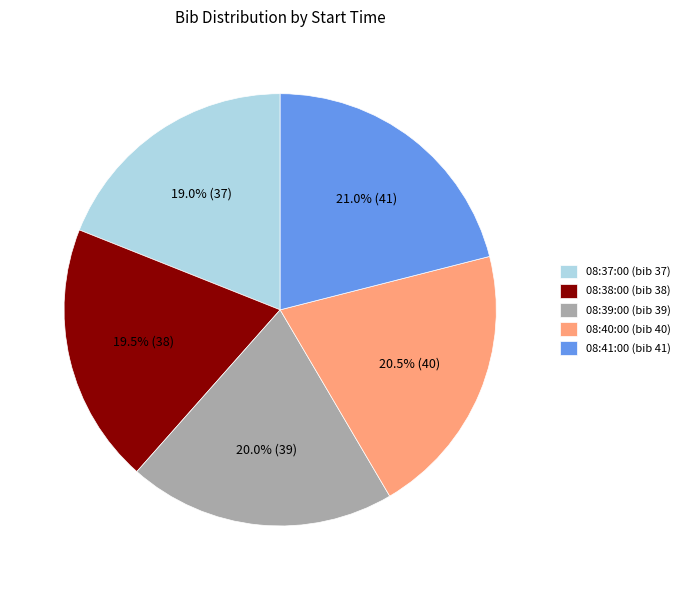

To the nearest percent, what is the combined percentage of 08:41:00 and 08:40:00?

42%